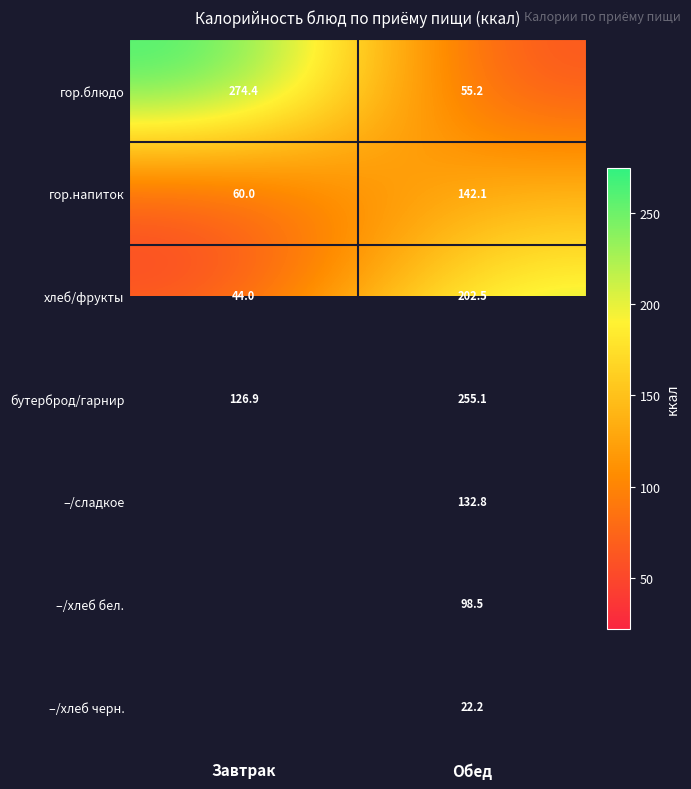

Rank the series at Обед from lowest to highest value.

–/хлеб черн., гор.блюдо, –/хлеб бел., –/сладкое, гор.напиток, хлеб/фрукты, бутерброд/гарнир